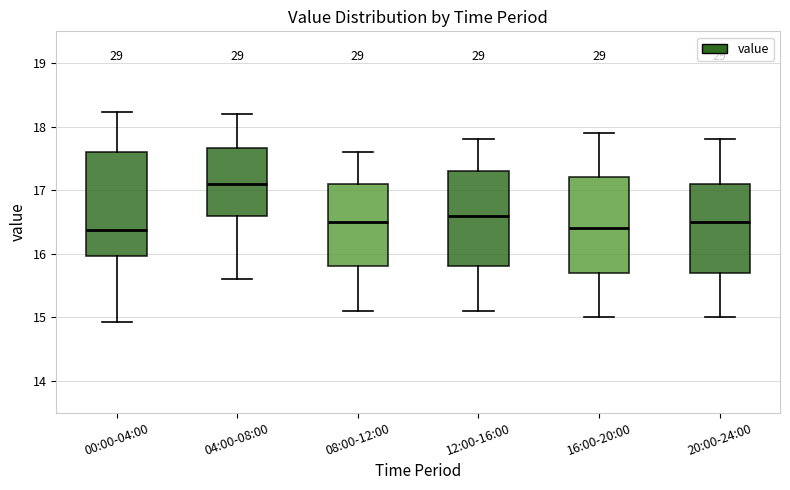

Where does the lower whisker of the box for 08:00-12:00 end on the y-axis? The values are not printed on the chart, so give them approximately, as read against the axis.

15.1